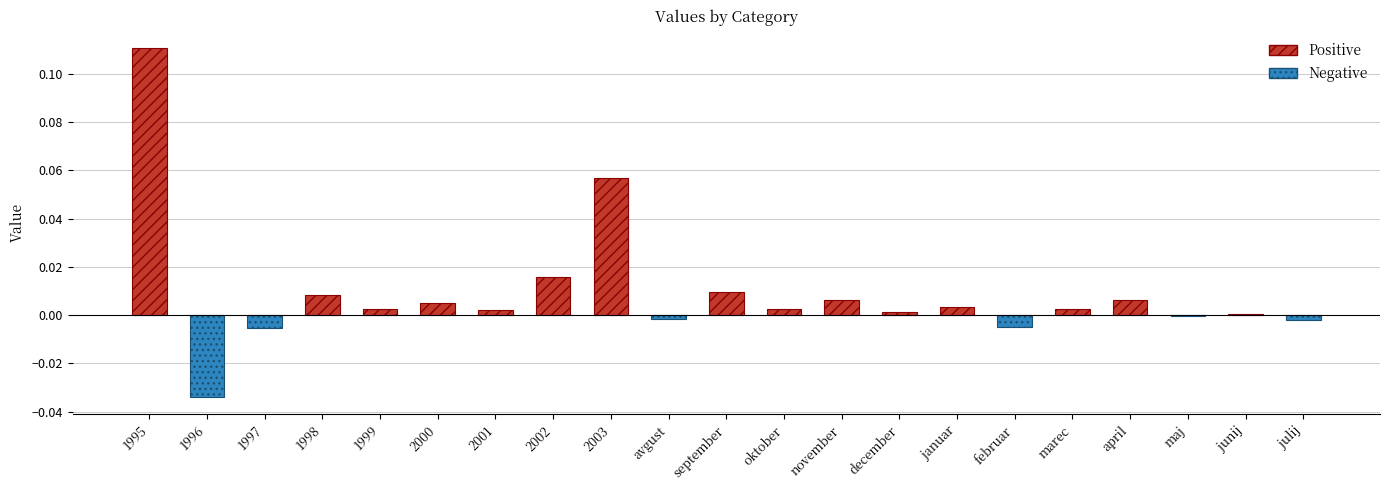

The value at november is 0.0. True or false?

True